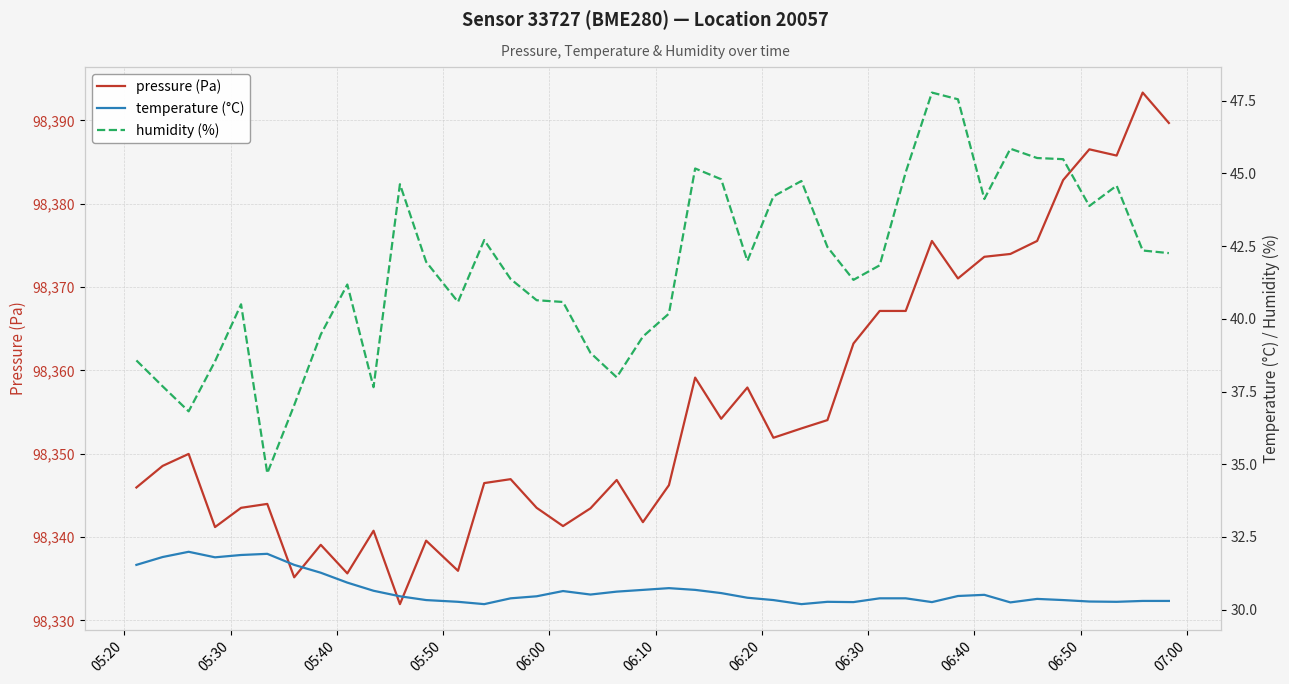

What is the difference between the maximum and minimum values in the temperature (°C) series?

1.8